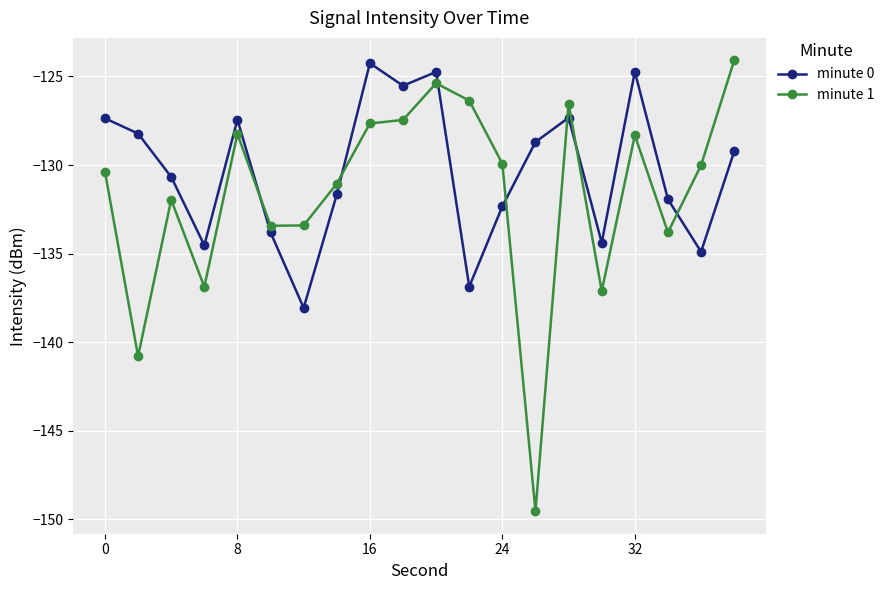

List the series in order of their overall mean, lowest first.

minute 1, minute 0